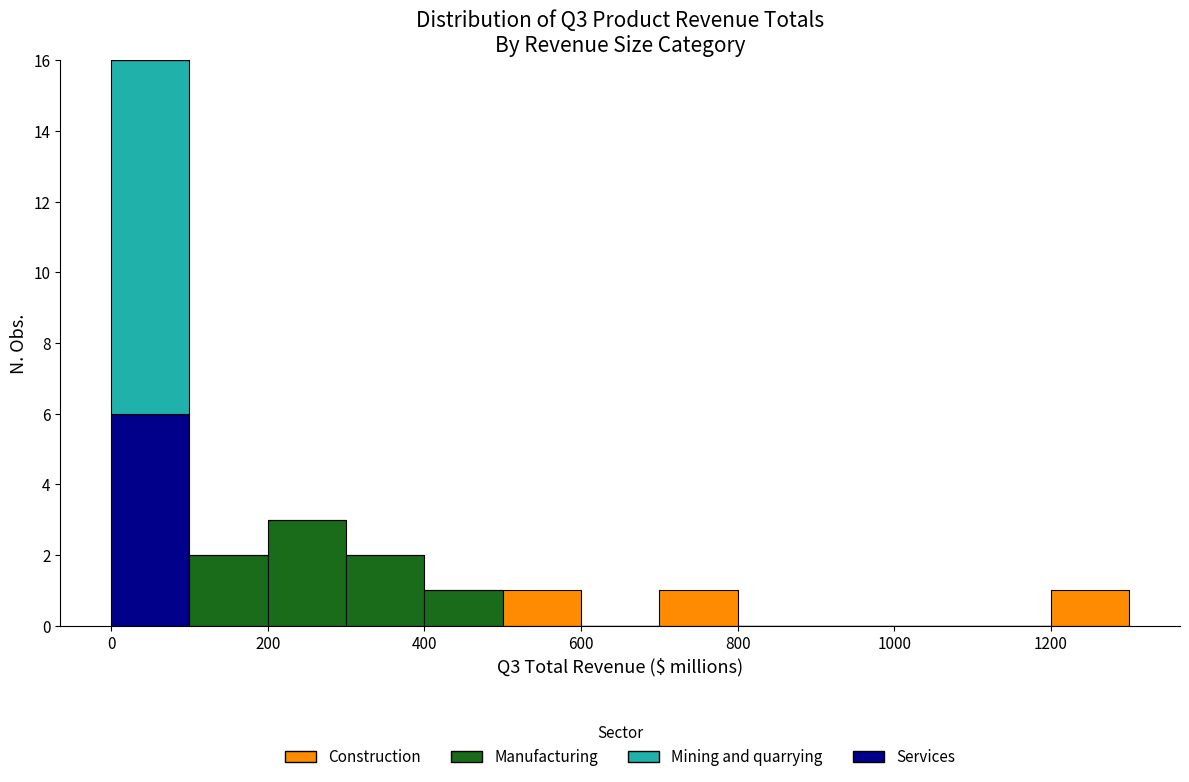

What is the total height of the stacked bar covering 400 to 500 on the x-axis? The values are not printed on the chart, so give them approximately, as read against the axis.

1